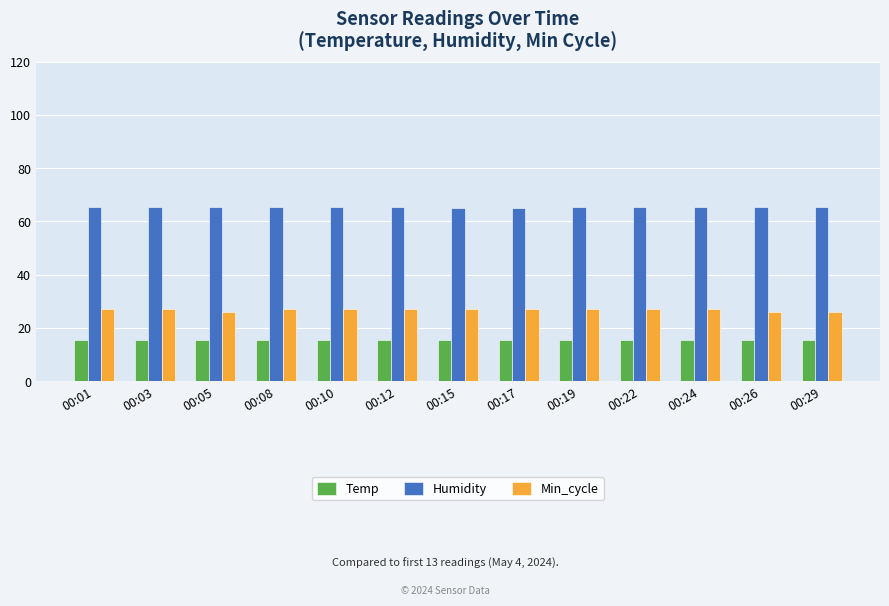

List the series in order of their overall mean, highest first.

Humidity, Min_cycle, Temp